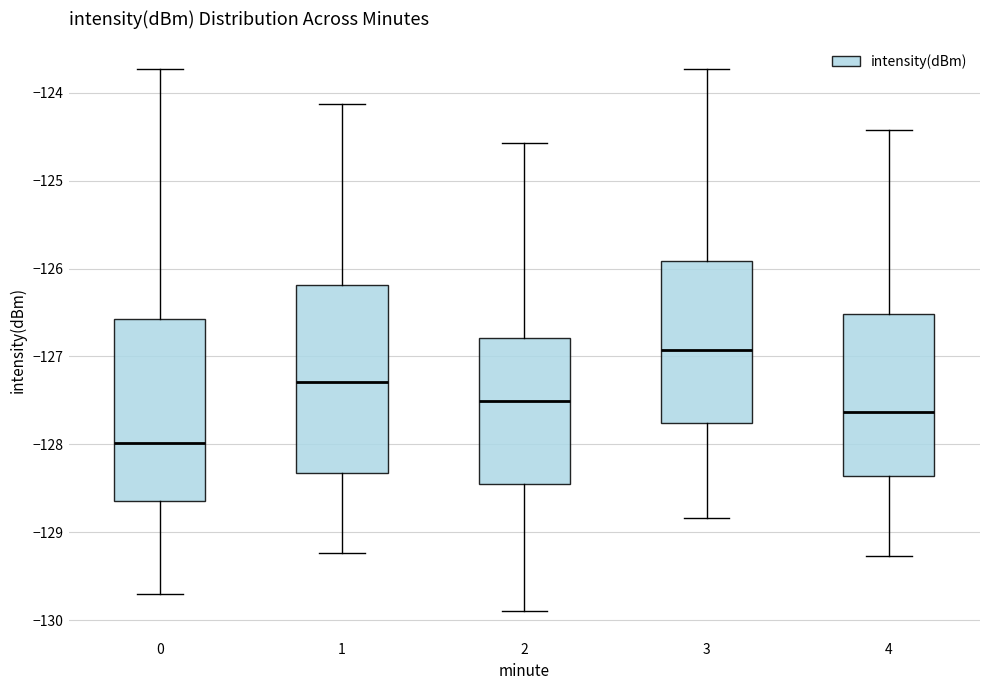

Which box's median line is the lowest?

0